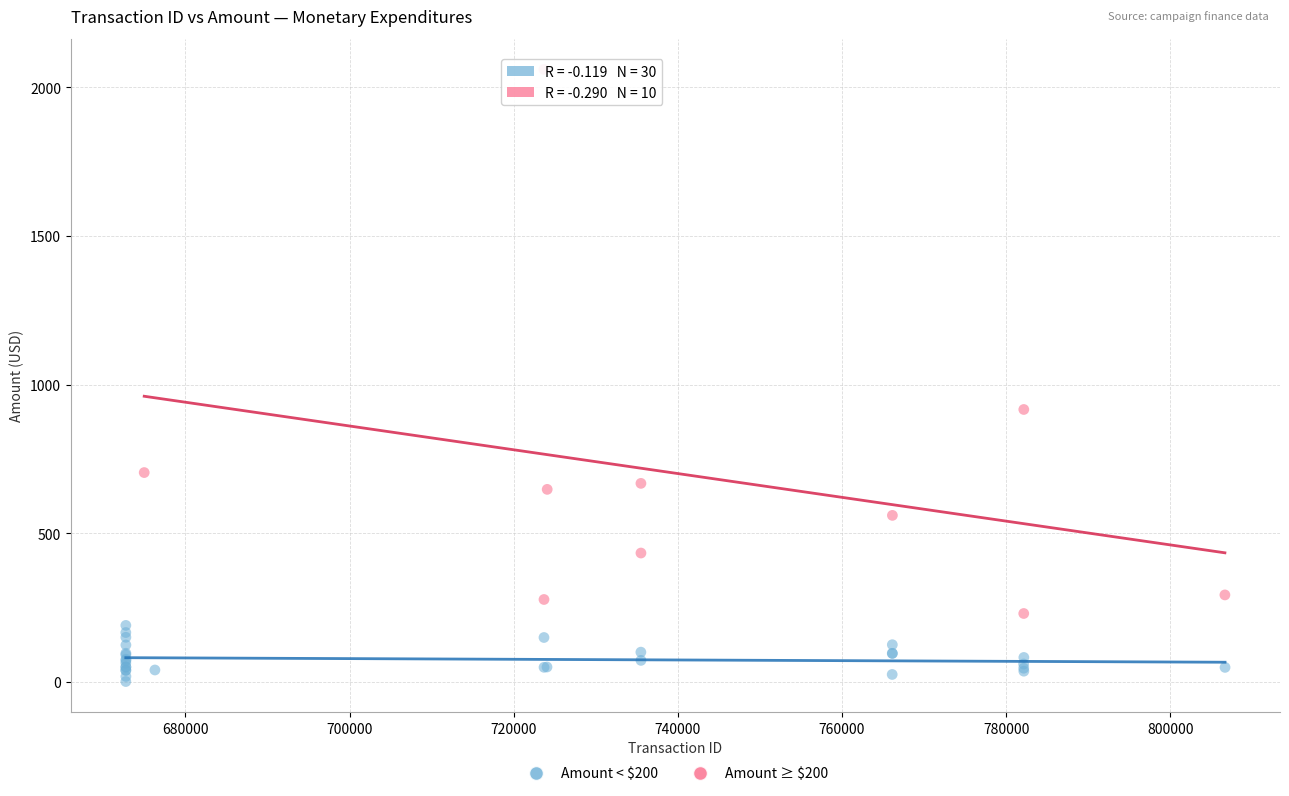

Which series reaches the maximum Y coordinate?

Amount ≥ $200